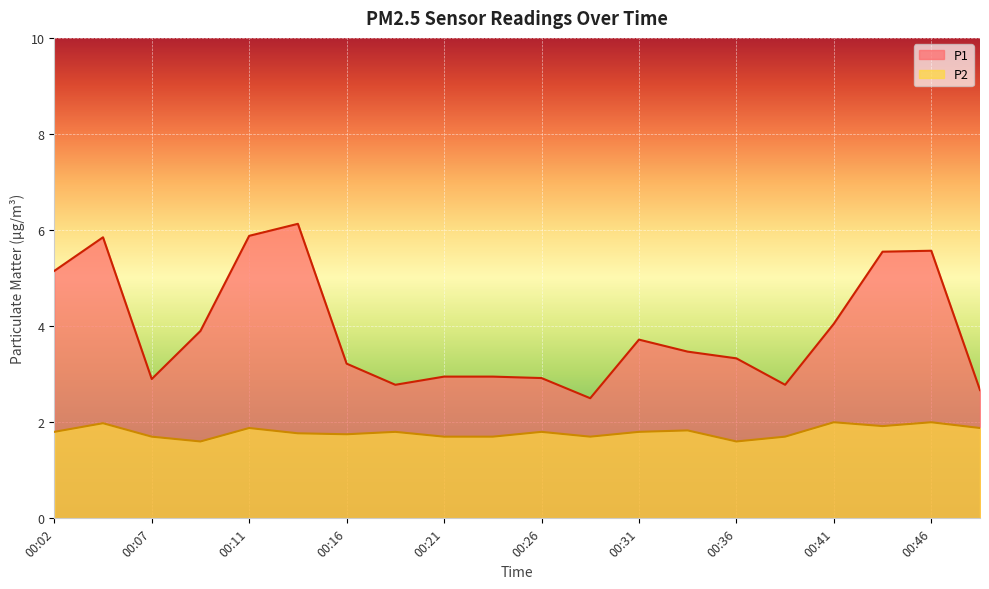

Which series changed the most between 00:09 and 00:41?

P2